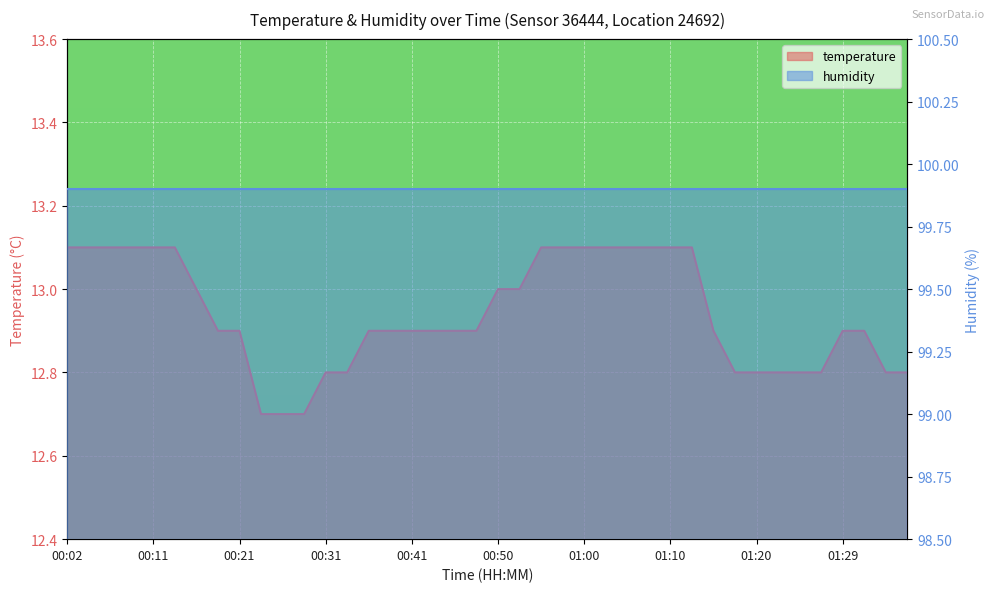

The chart shows a value of 18.0 at 00:14. True or false?

False